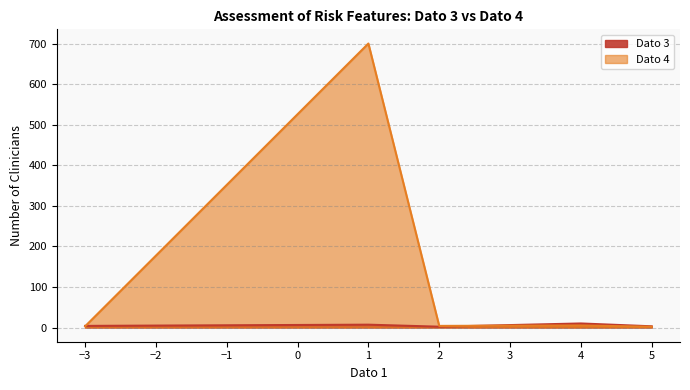

How many values in the Dato 3 series are below 4?

2